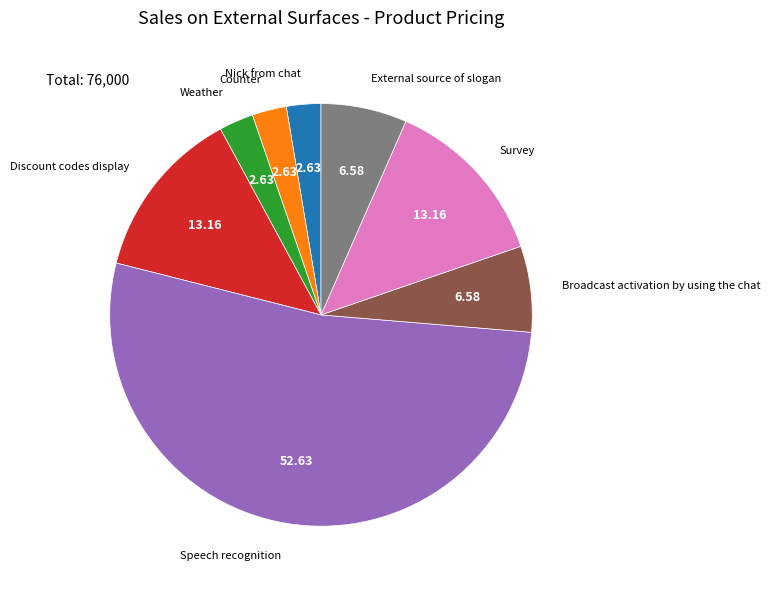

Which category has the biggest portion of the pie?

Speech recognition